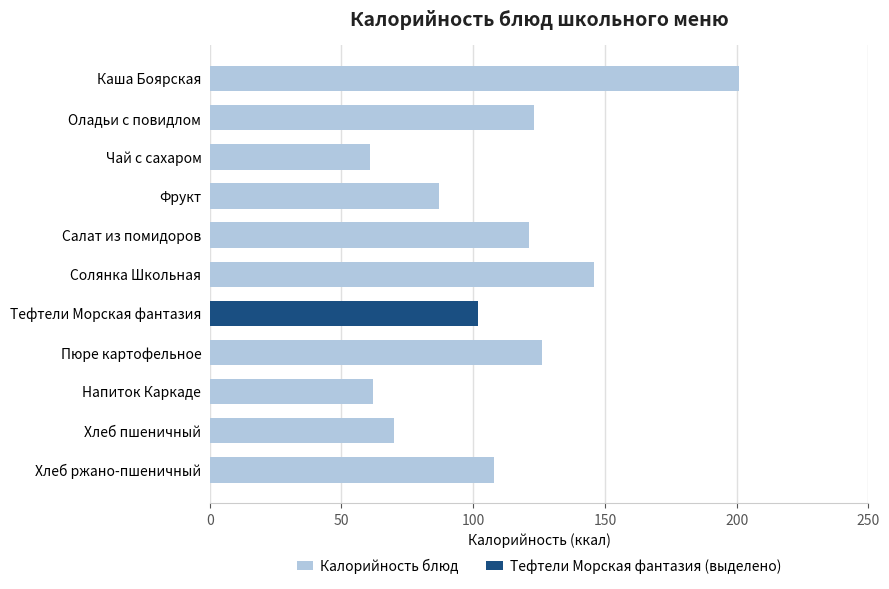

What is the value of the 2nd bar from the top?

123